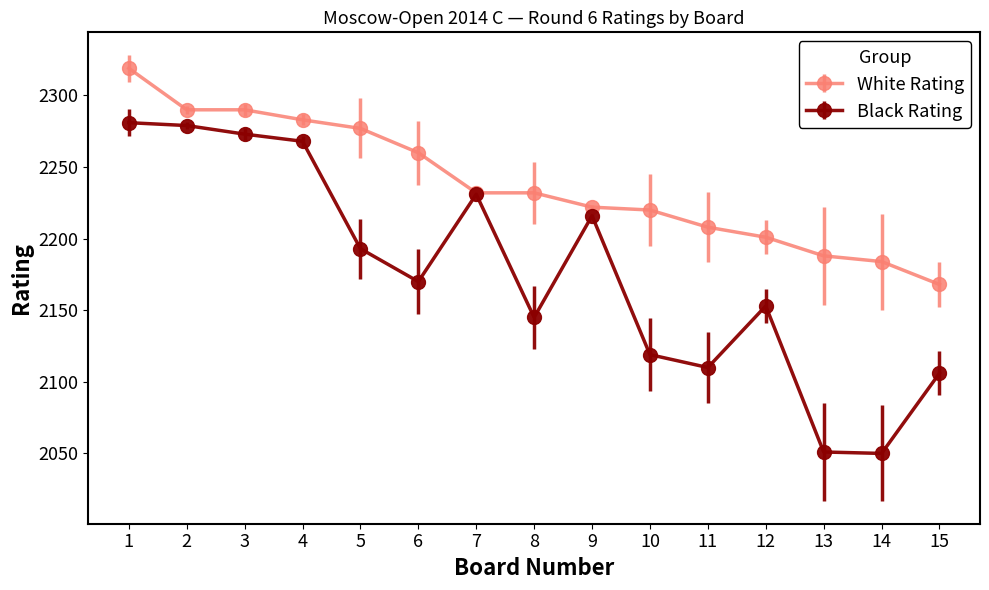

What value does the White Rating series have at 8, to the nearest 10?

2230